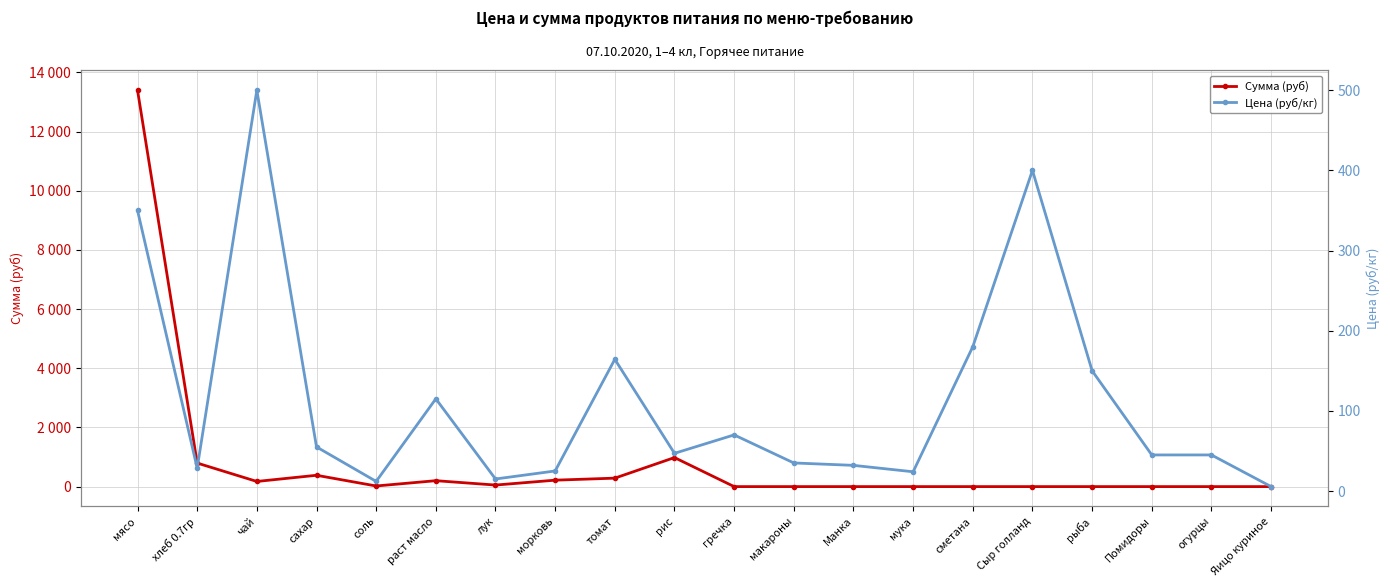

Does the chart display data point markers on the line(s)?

Yes